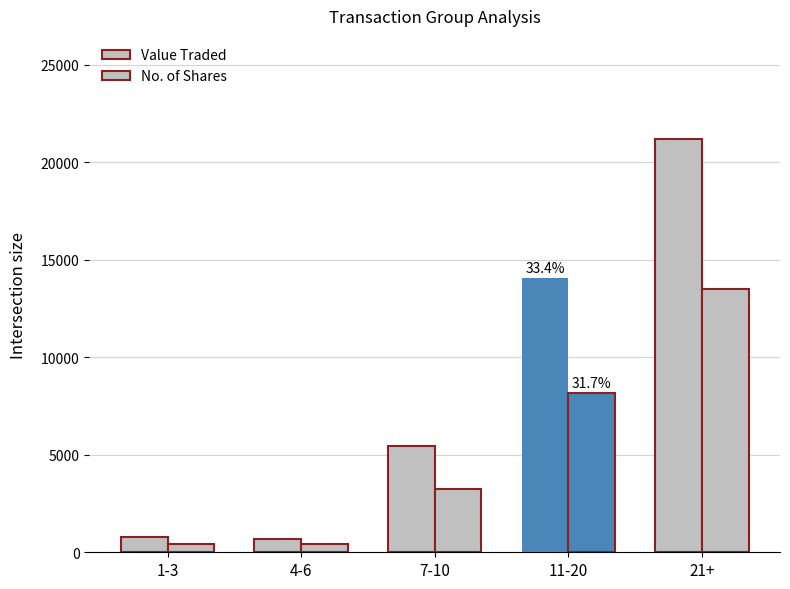

List the series in order of their overall mean, lowest first.

No. of Shares, Value Traded